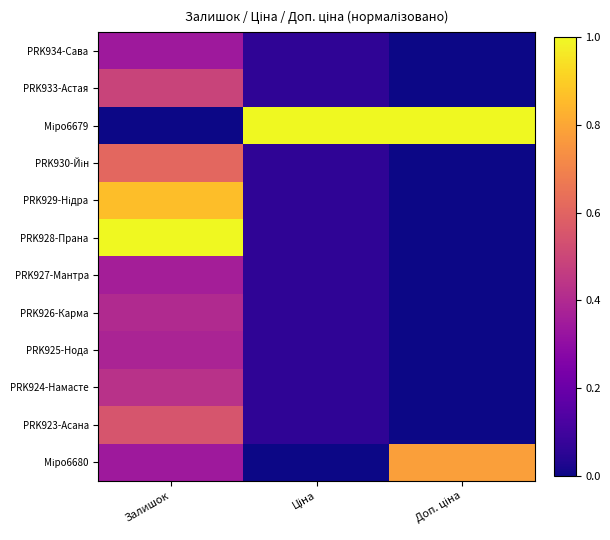

Between Ціна and Залишок, which is larger?

Залишок